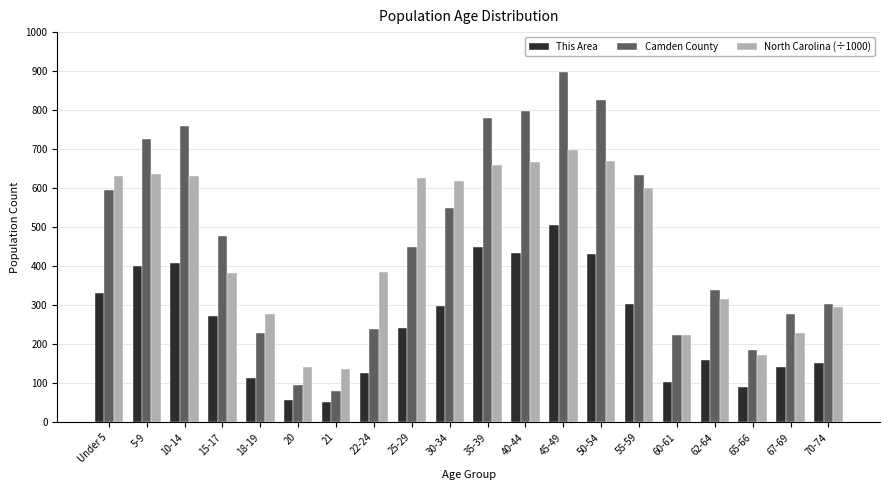

At which category is the sum across all series the highest?

45-49